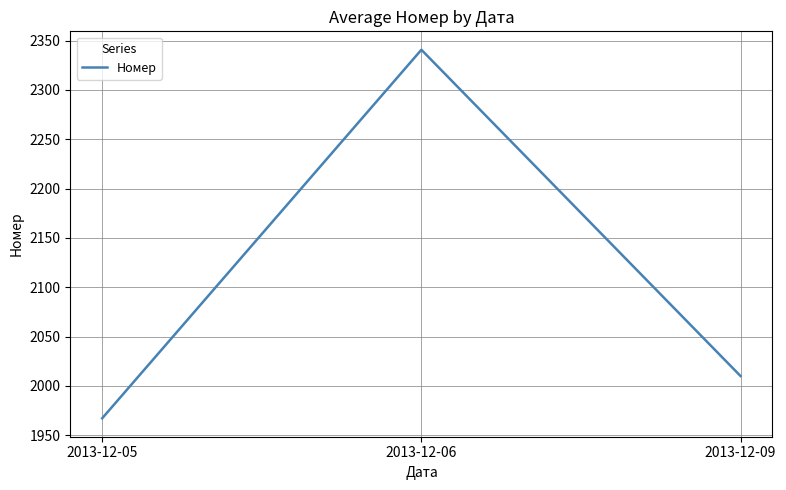

At which label is the value closest to 2153?

2013-12-09